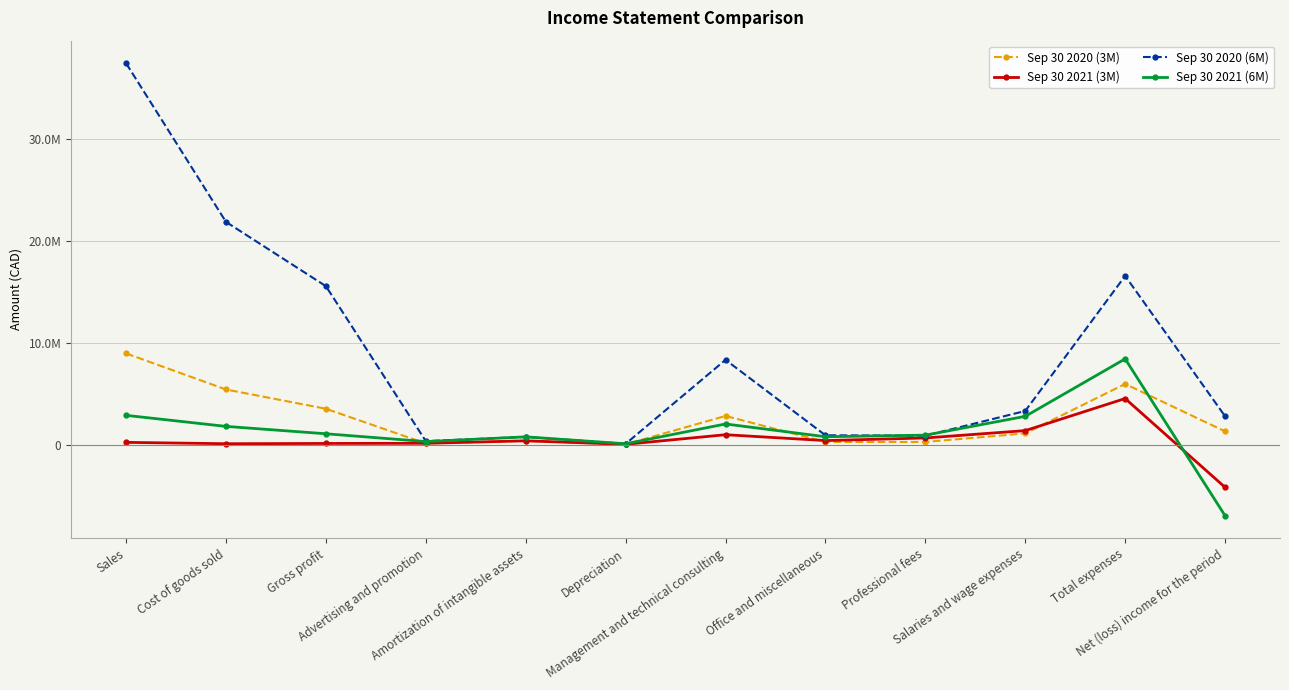

Which has a higher value, Professional fees or Management and technical consulting?

Management and technical consulting